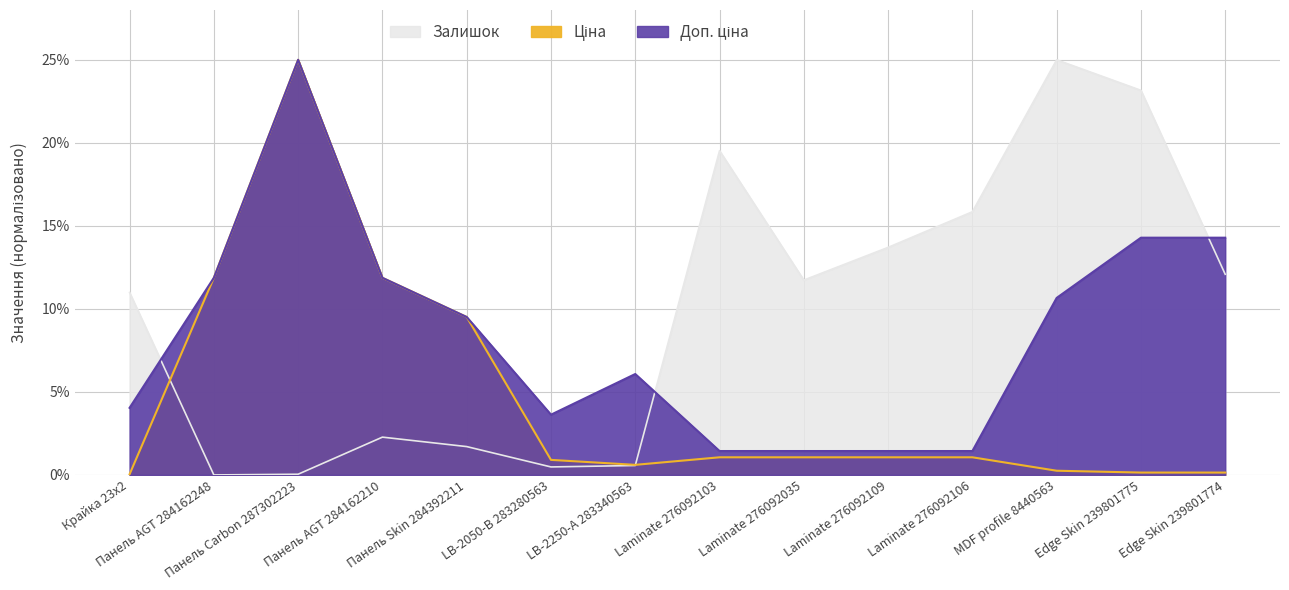

The Доп. ціна series shows 3.7 at LB-2250-А 283340563. True or false?

False